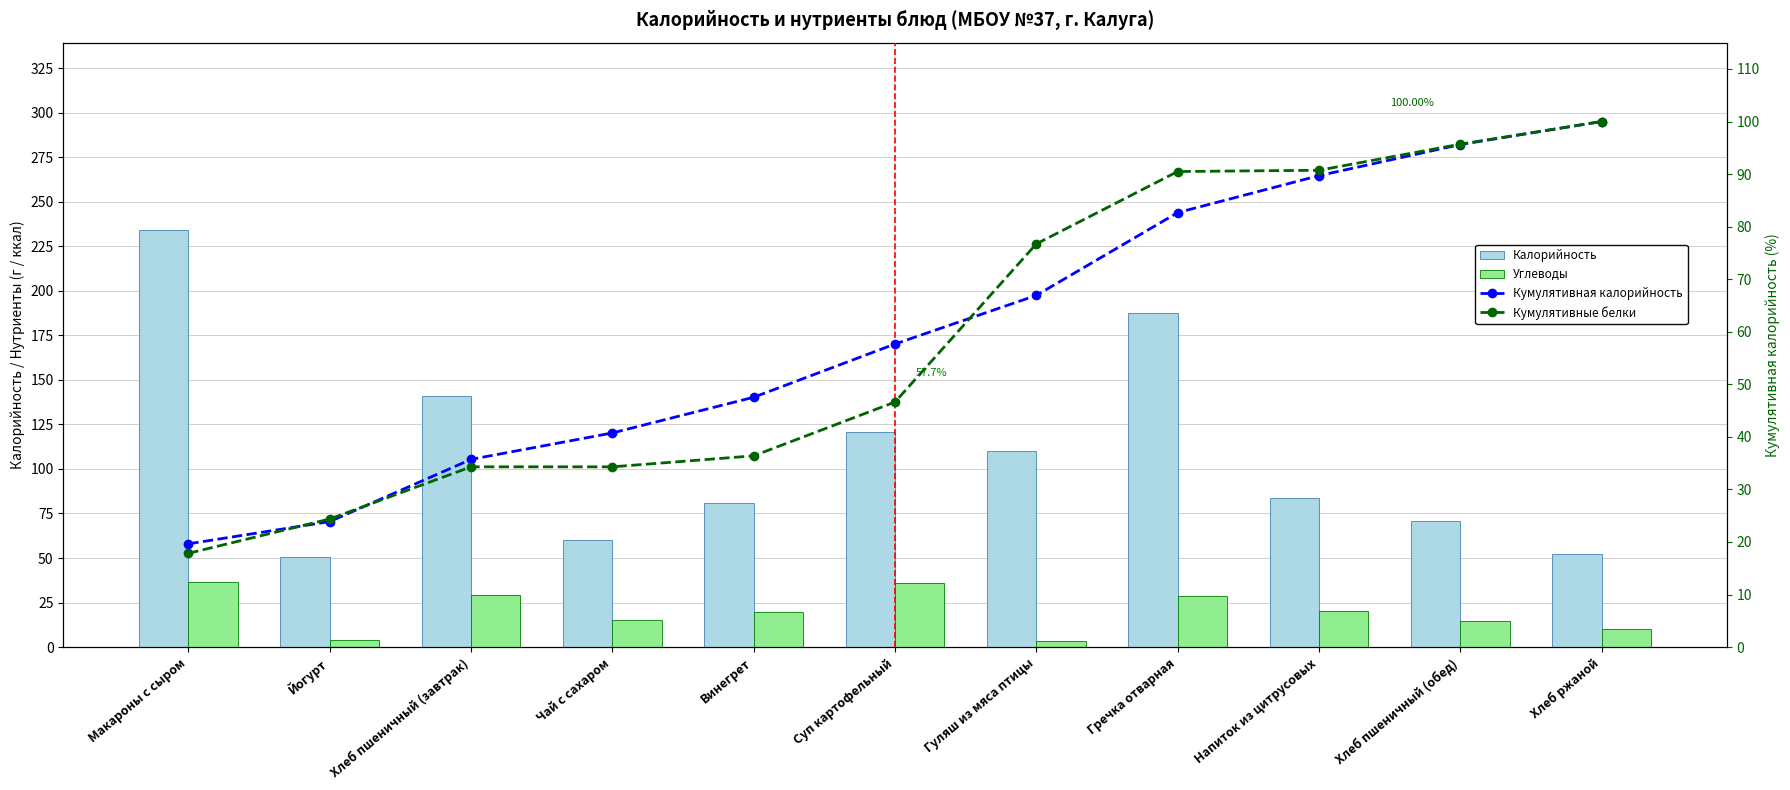

At which label does Углеводы first exceed 19?

Макароны с сыром